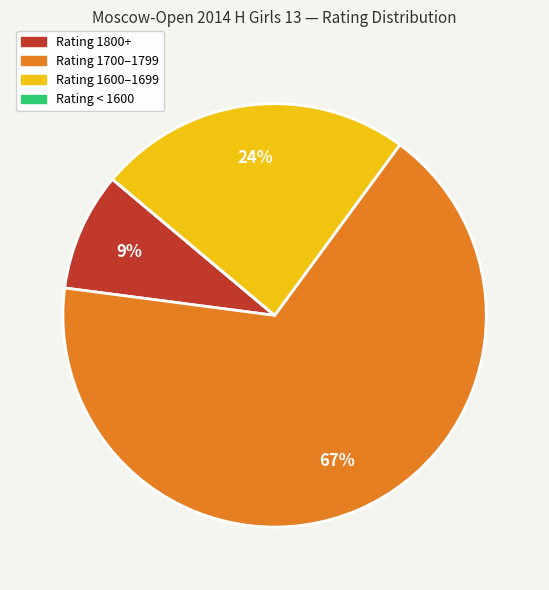

To the nearest percent, what portion does Rating 1600–1699 represent?

24%